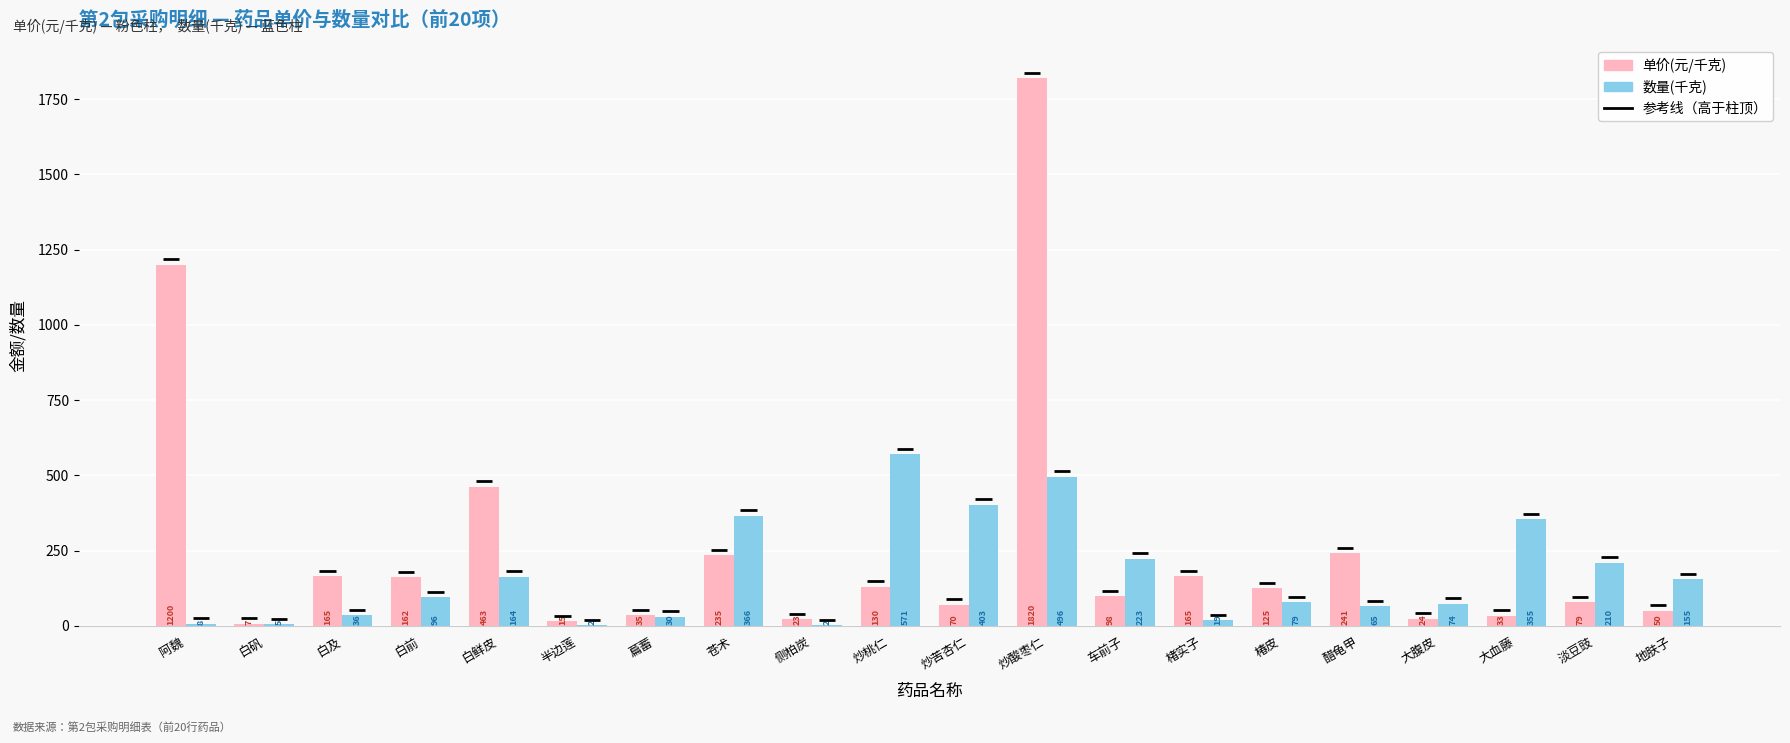

What is the maximum value shown in the chart?

1820